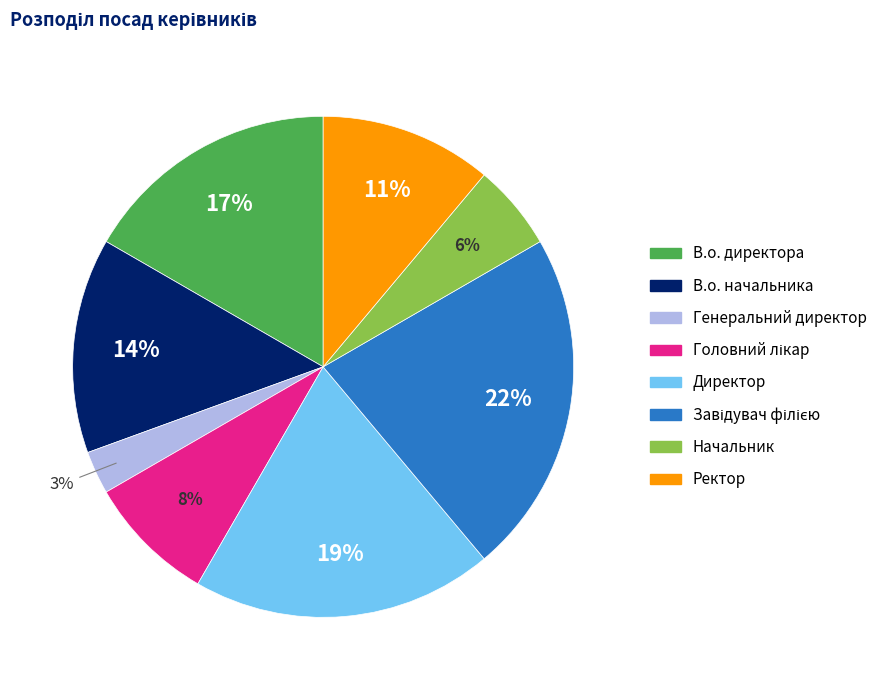

To the nearest percent, what portion does В.о. директора represent?

17%